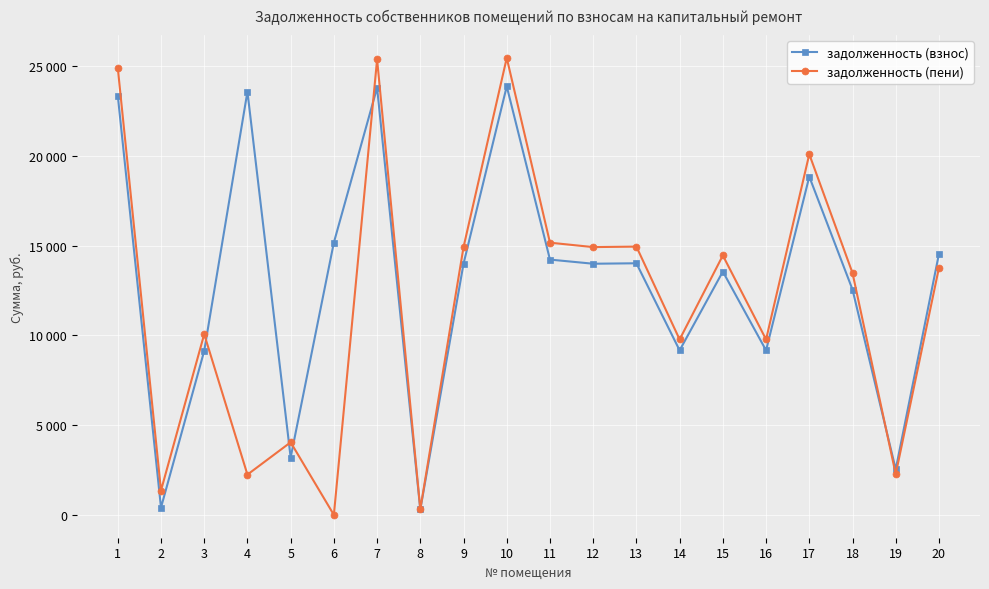

Where does the задолженность (пени) series first go above 13769?

1